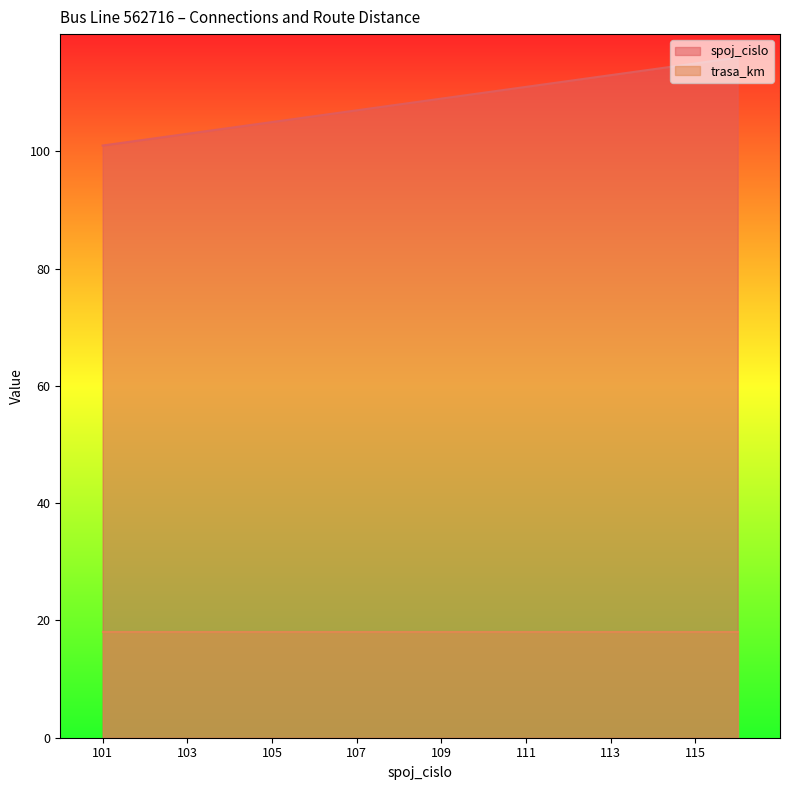

How many lines are shown in the chart?

2